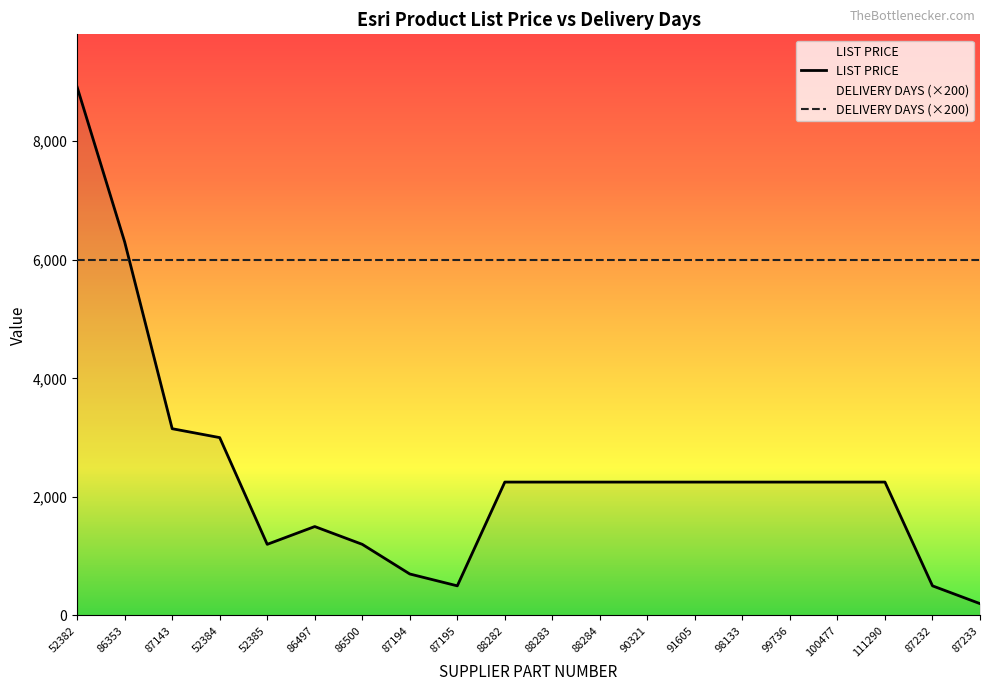

Rank the categories by LIST PRICE value from highest to lowest.

52382, 86353, 87143, 52384, 88282, 88283, 88284, 90321, 91605, 98133, 99736, 100477, 111290, 86497, 52385, 86500, 87194, 87195, 87232, 87233